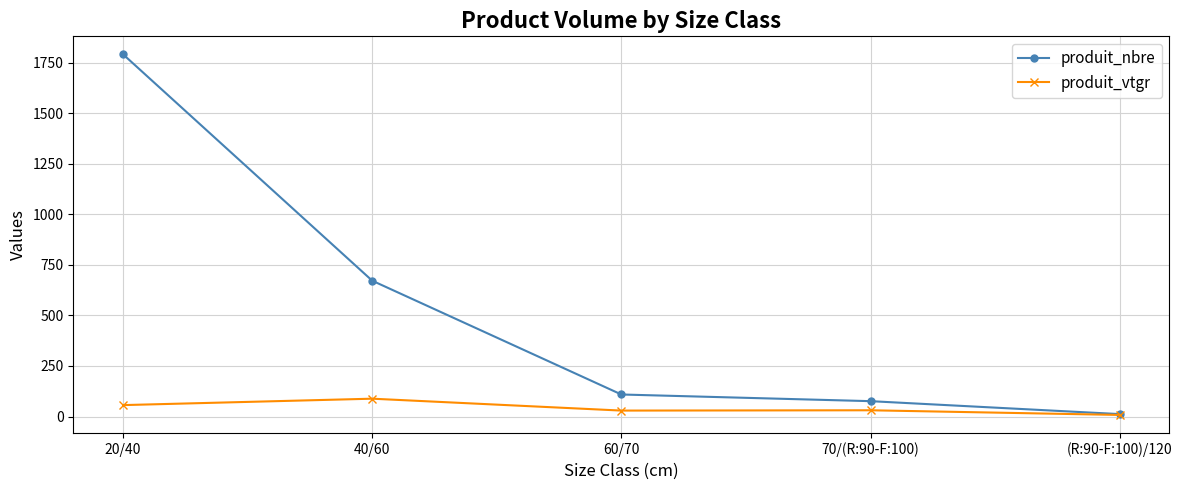

True or false: produit_nbre has more than 1 points higher than both neighbors.

False